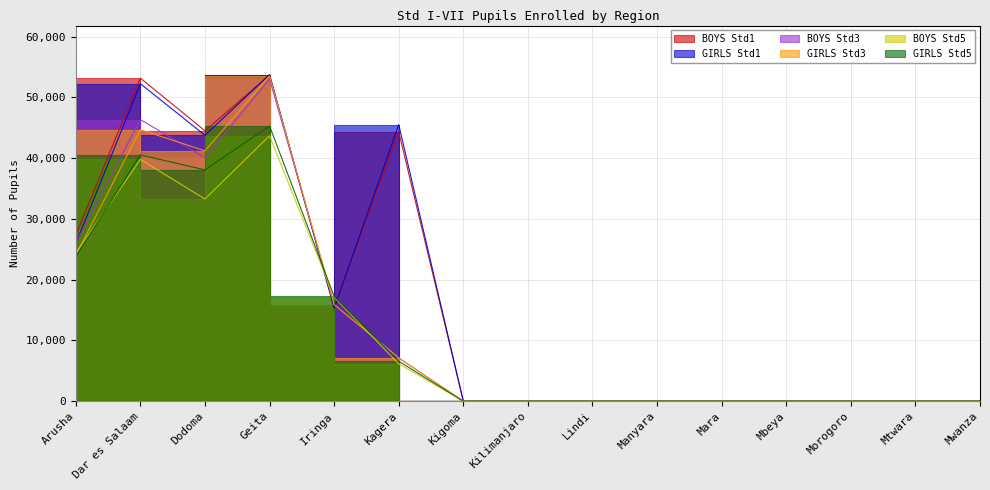

What is the maximum value for BOYS Std5?

43670